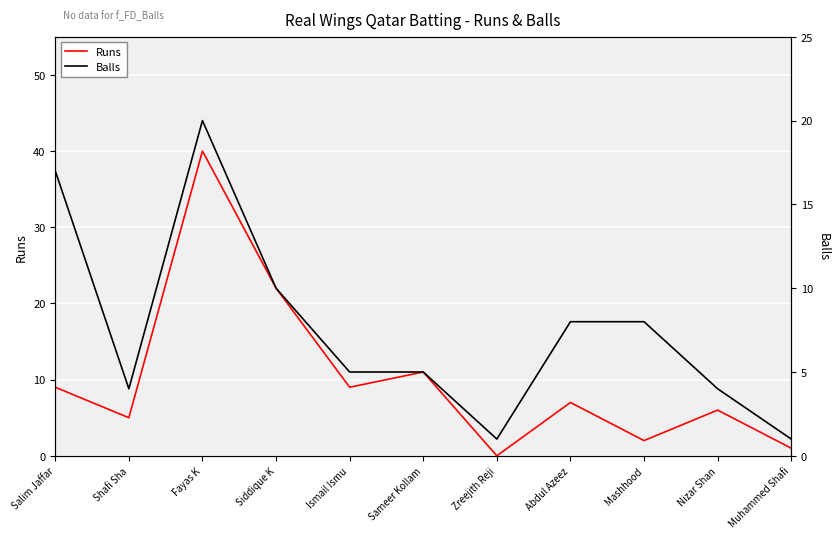

What is the maximum value for Balls?

20